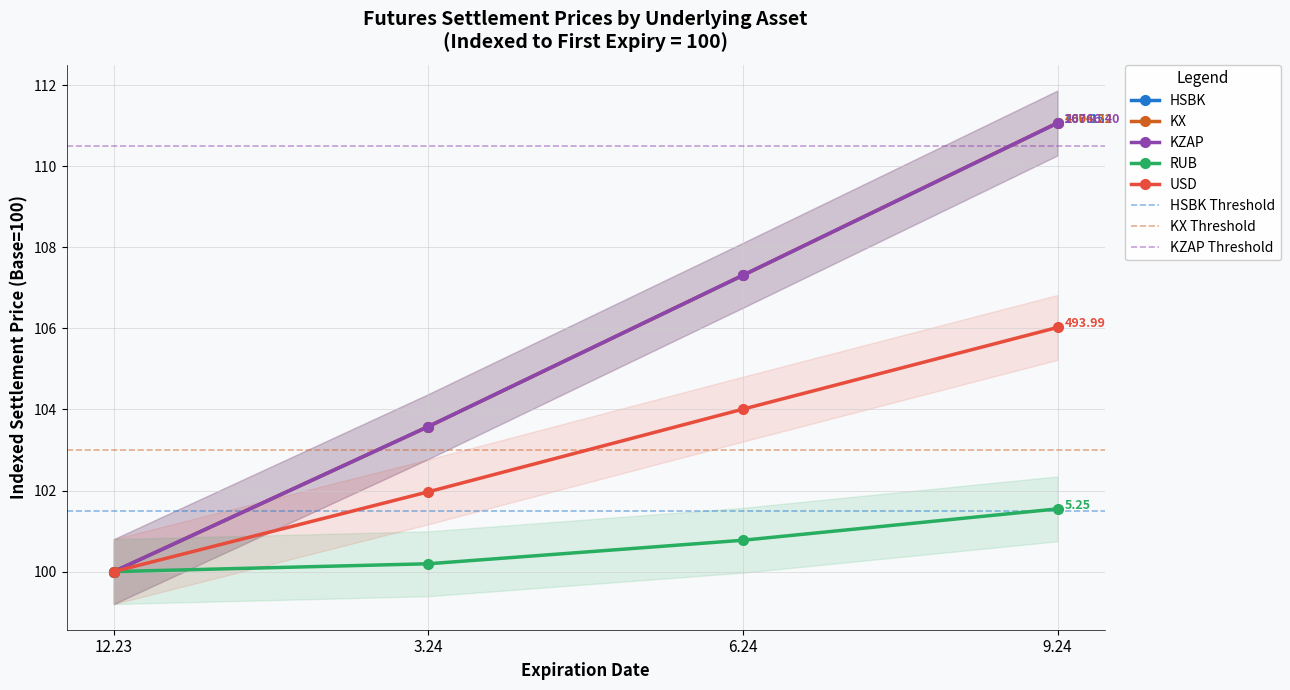

What is the smallest value displayed?

100.0